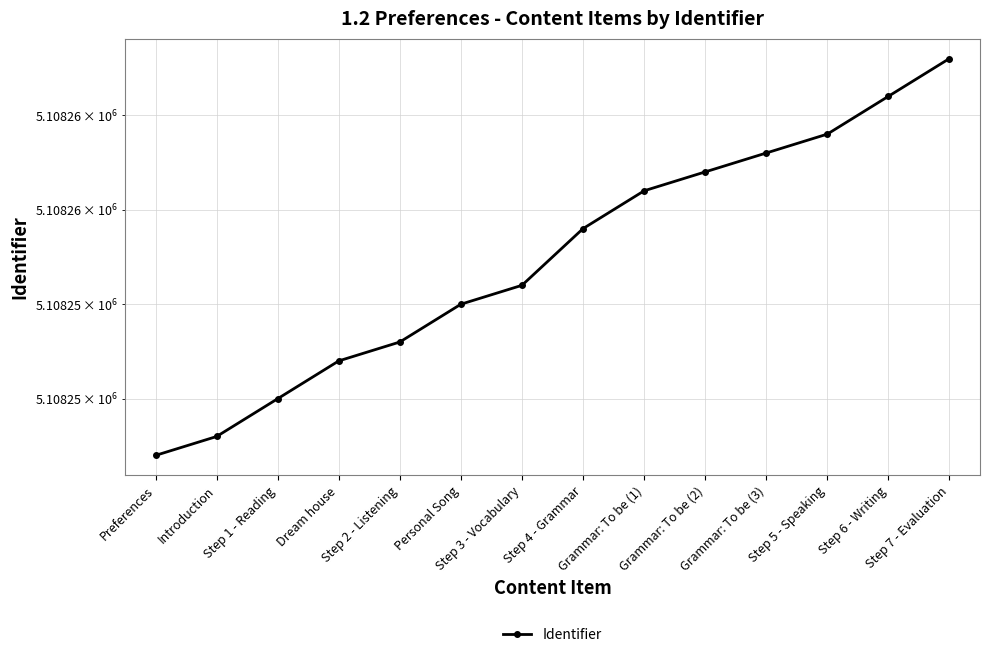

The chart shows a value of 5108247 at Preferences. True or false?

True